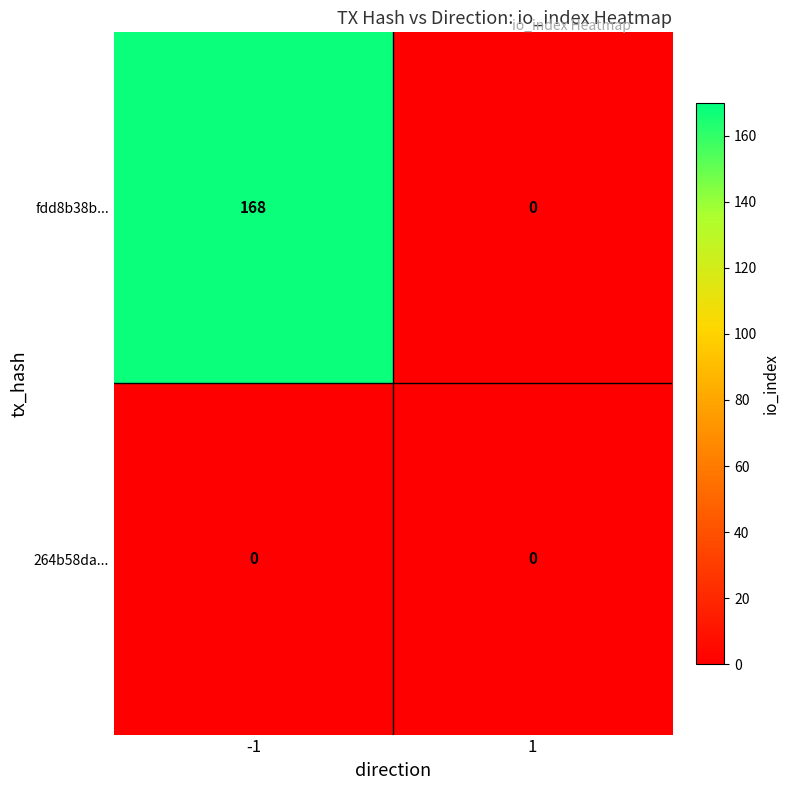

Between -1 and 1, which series saw the biggest shift?

fdd8b38b...